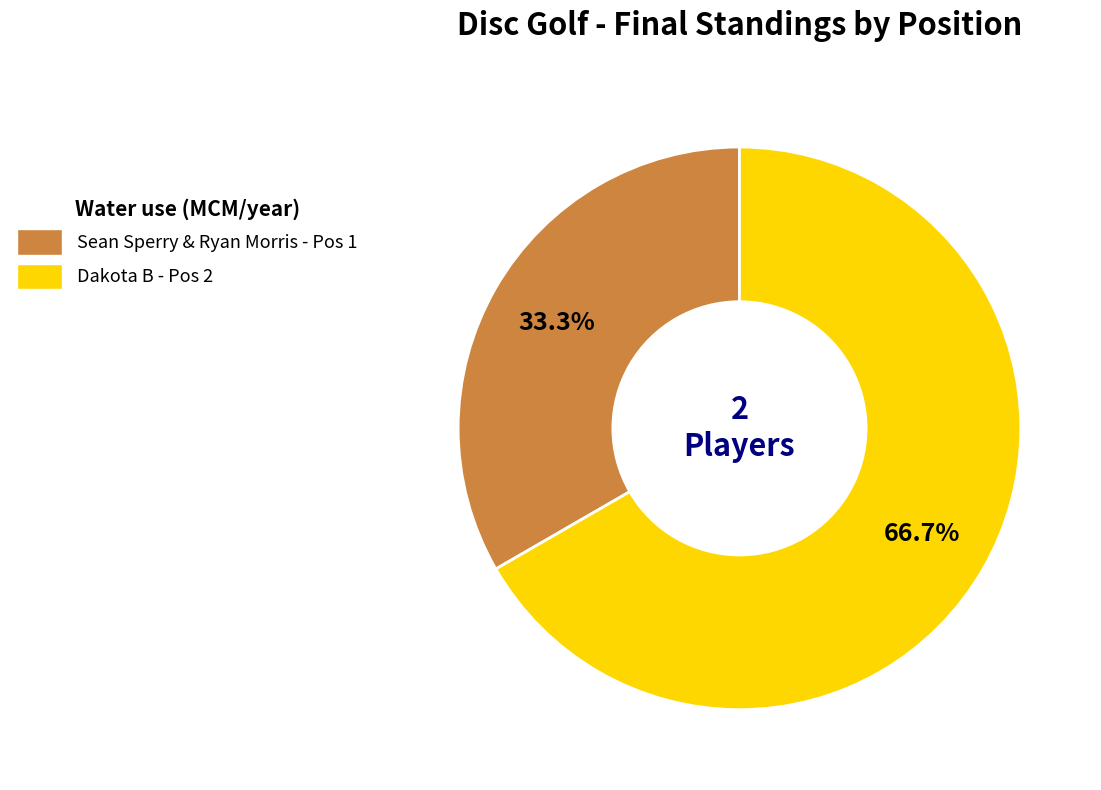

To the nearest percent, what portion does Dakota B represent?

67%